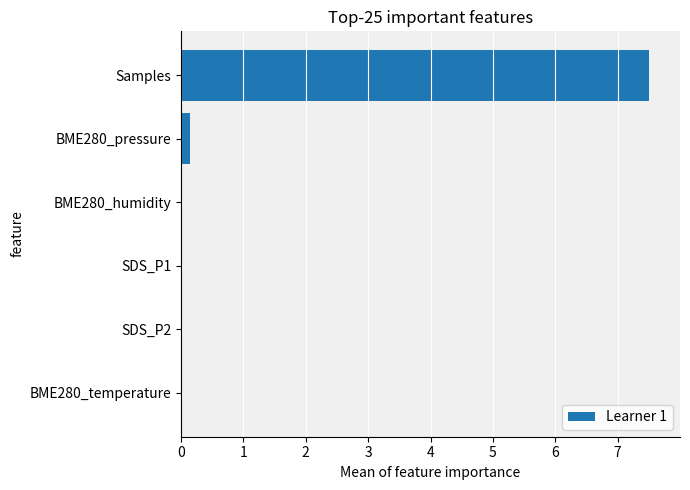

How many categories are shown in the chart?

6